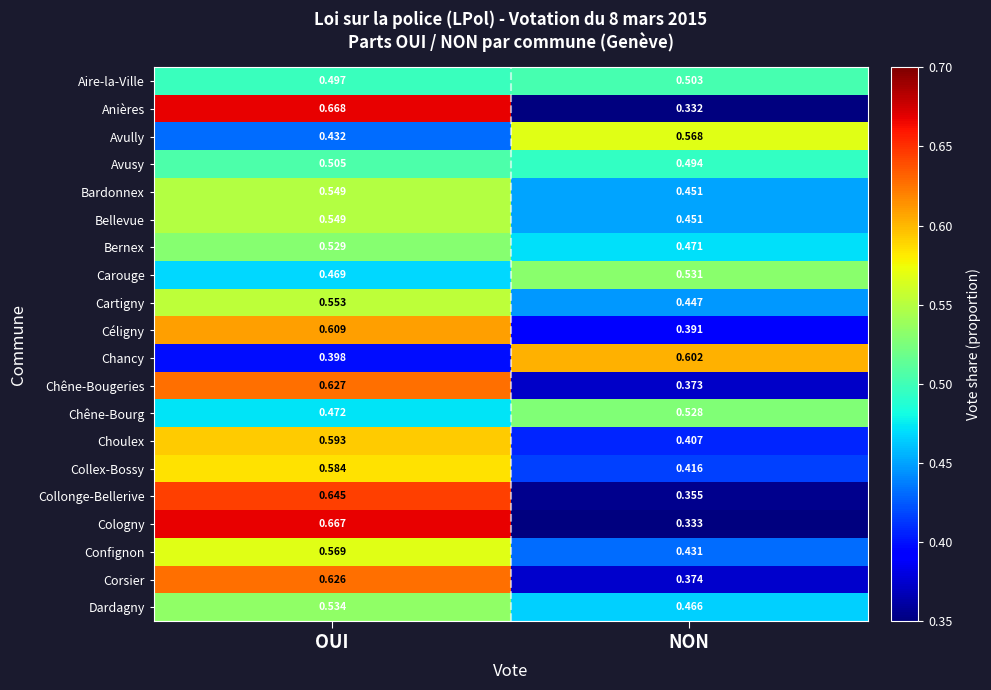

Which category has the highest value in the Bellevue series?

OUI